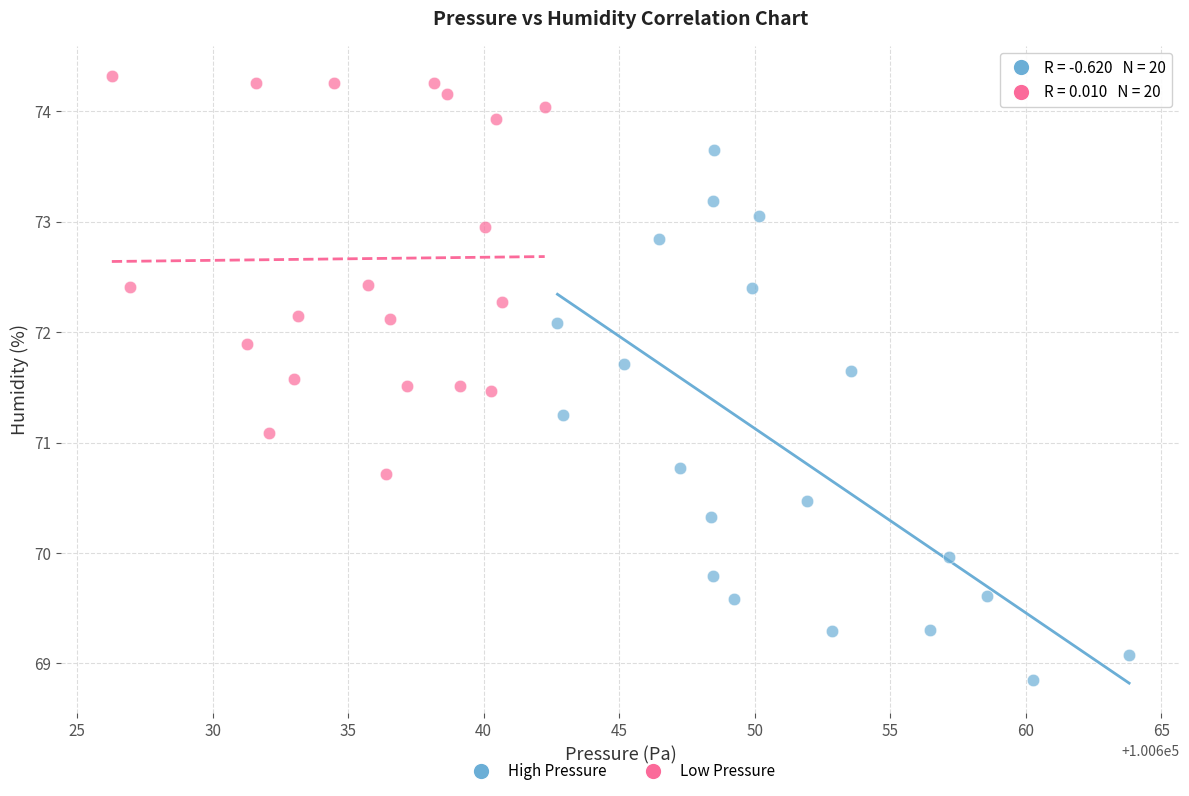

Which series reaches the maximum Y coordinate?

Low Pressure